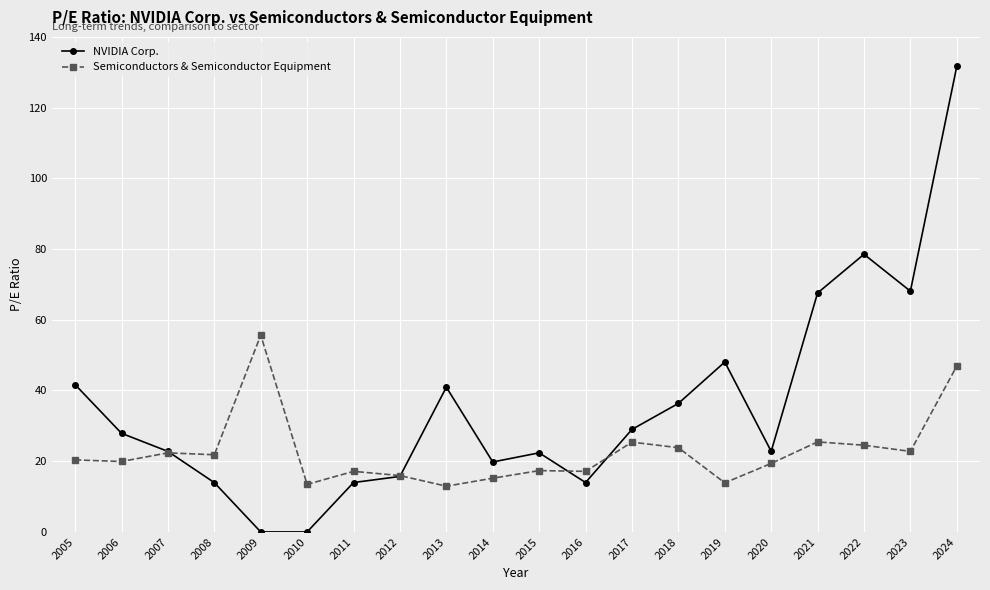

True or false: Semiconductors & Semiconductor Equipment has more than 0 interior local peaks.

True